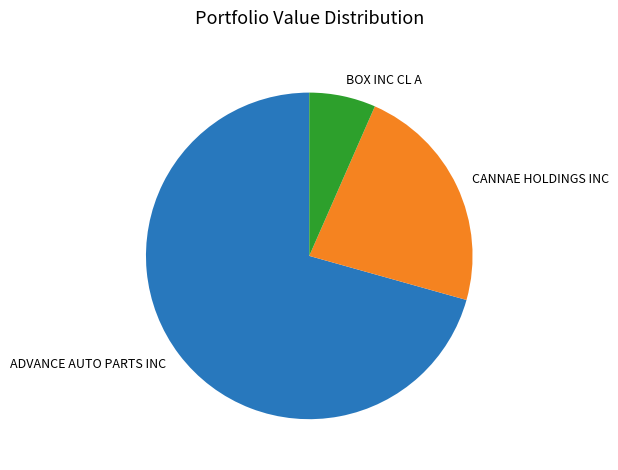

Count the number of slices in the pie.

3